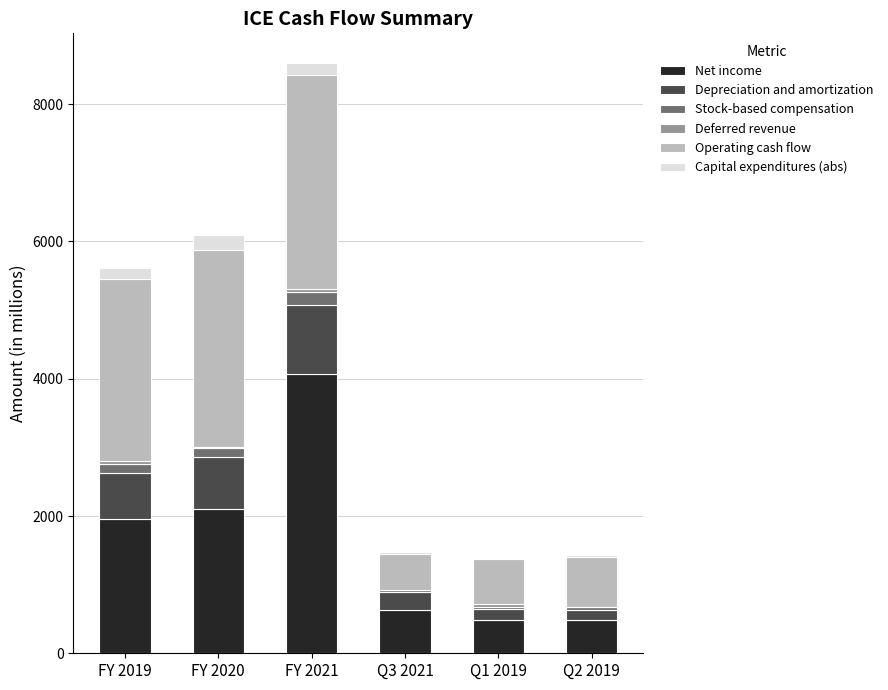

What is the highest value of the Net income series?

4069